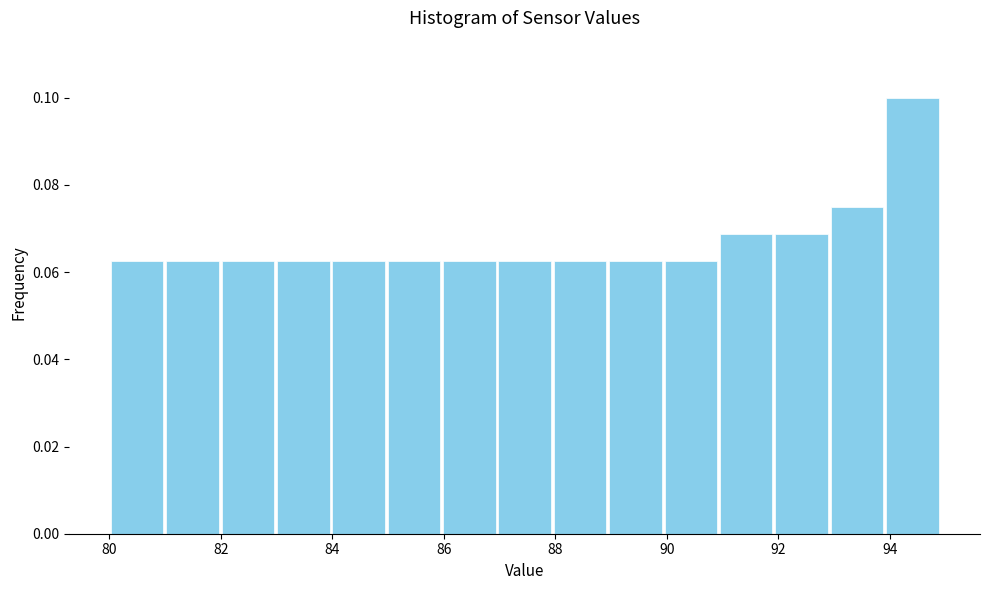

Reading left to right, list every bar in this chart as the range it spans on the x-axis followed by its height. Neither the bar edges nor the heights are printed on the chart, so give them approximately, as read against the axes.

80 to 81: 0.062
81 to 82: 0.062
82 to 83: 0.062
83 to 84: 0.062
84 to 85: 0.062
85 to 86: 0.062
86 to 87: 0.062
87 to 88: 0.062
88 to 89: 0.062
89 to 90: 0.062
90 to 91: 0.062
91 to 92: 0.068
92 to 93: 0.068
93 to 94: 0.076
94 to 95: 0.100